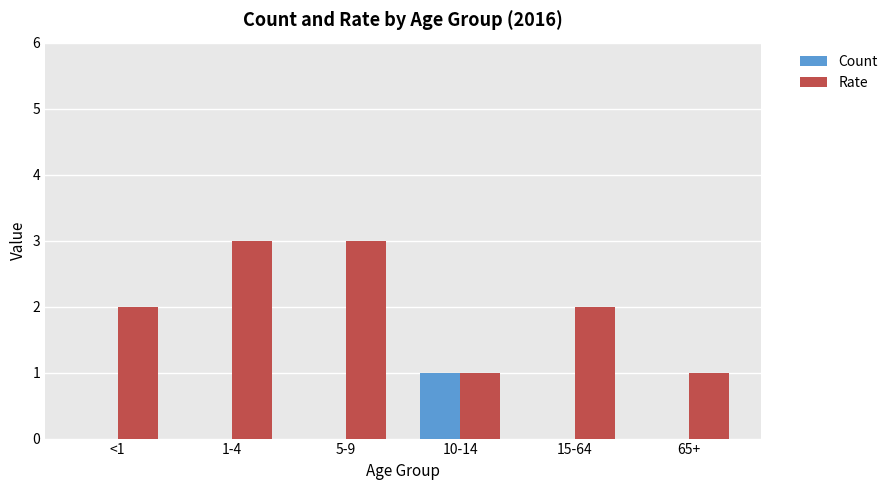

What are all the series names shown in the legend?

Count, Rate